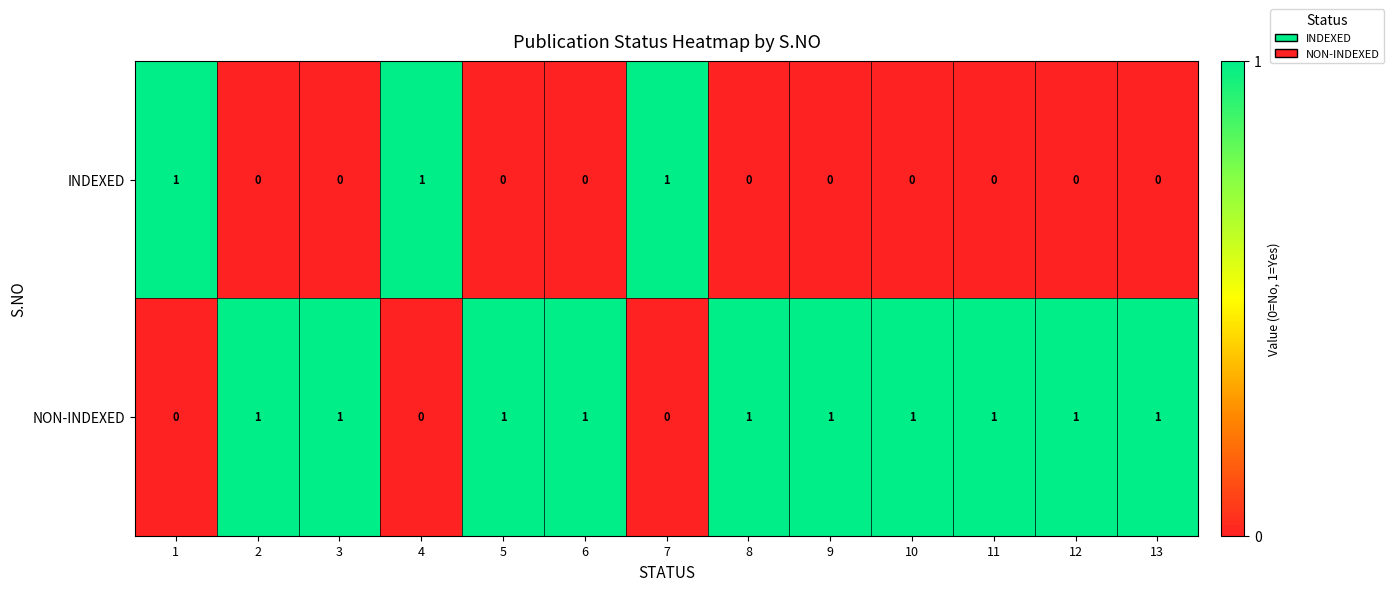

Count the NON-INDEXED values in the range 1 to 2.

10